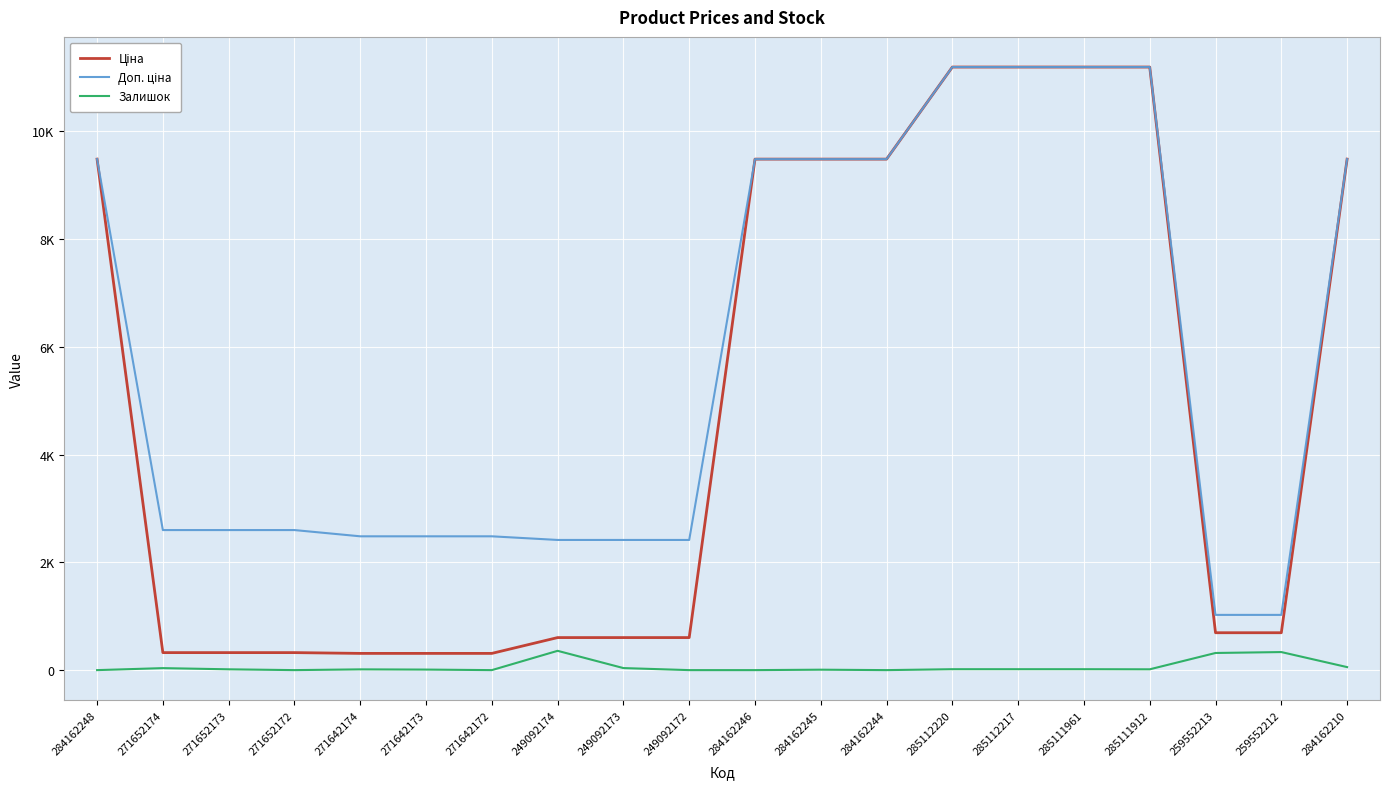

Does the chart display data point markers on the line(s)?

No